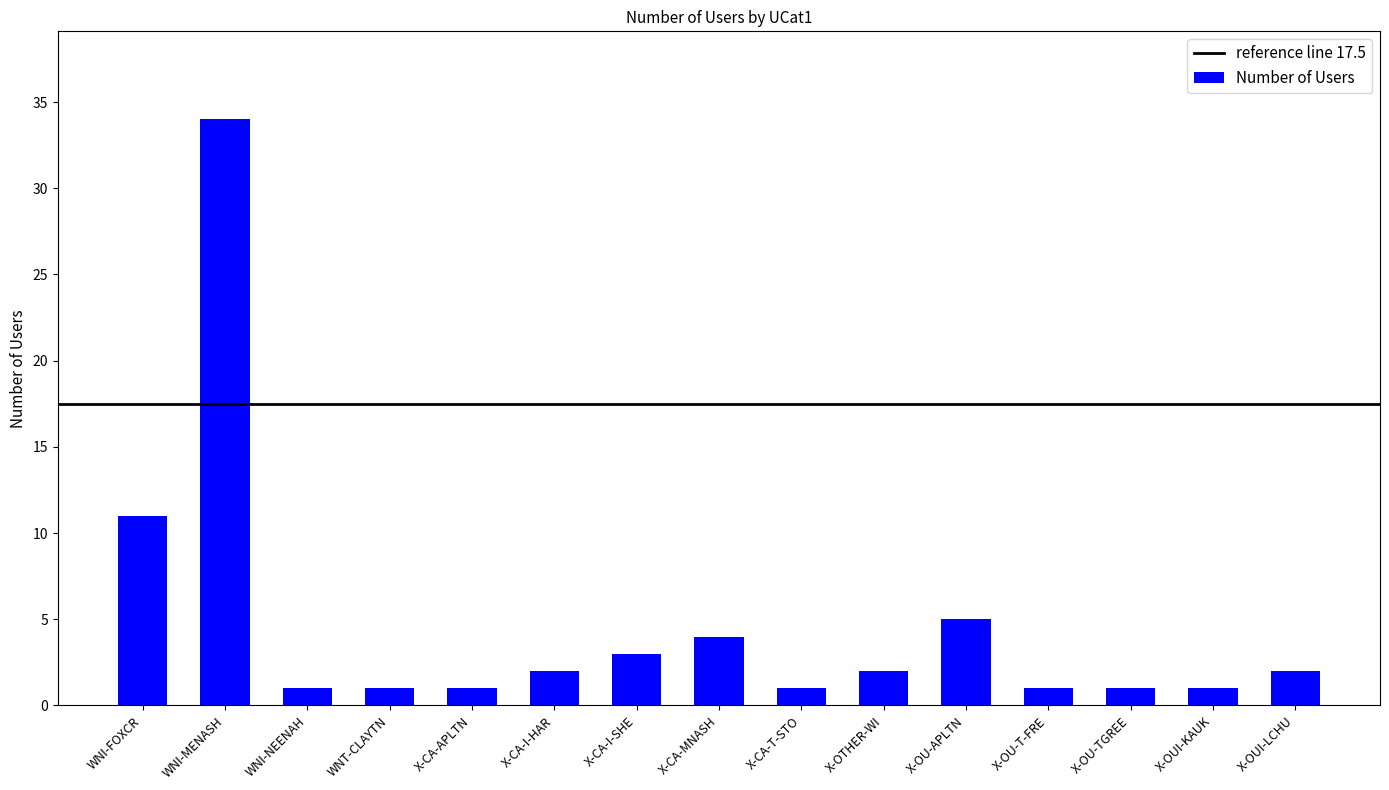

What is the value of the 5th bar from the left?

1